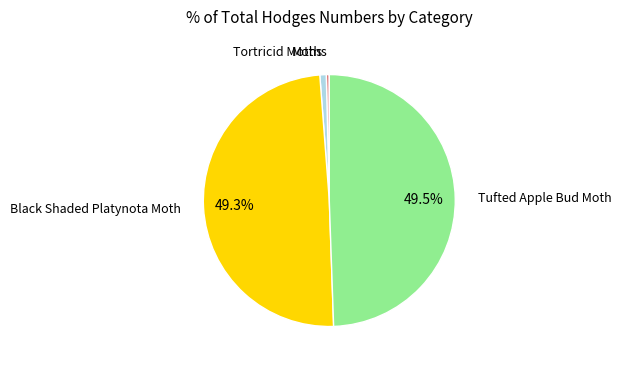

Is there a majority slice in this chart?

No